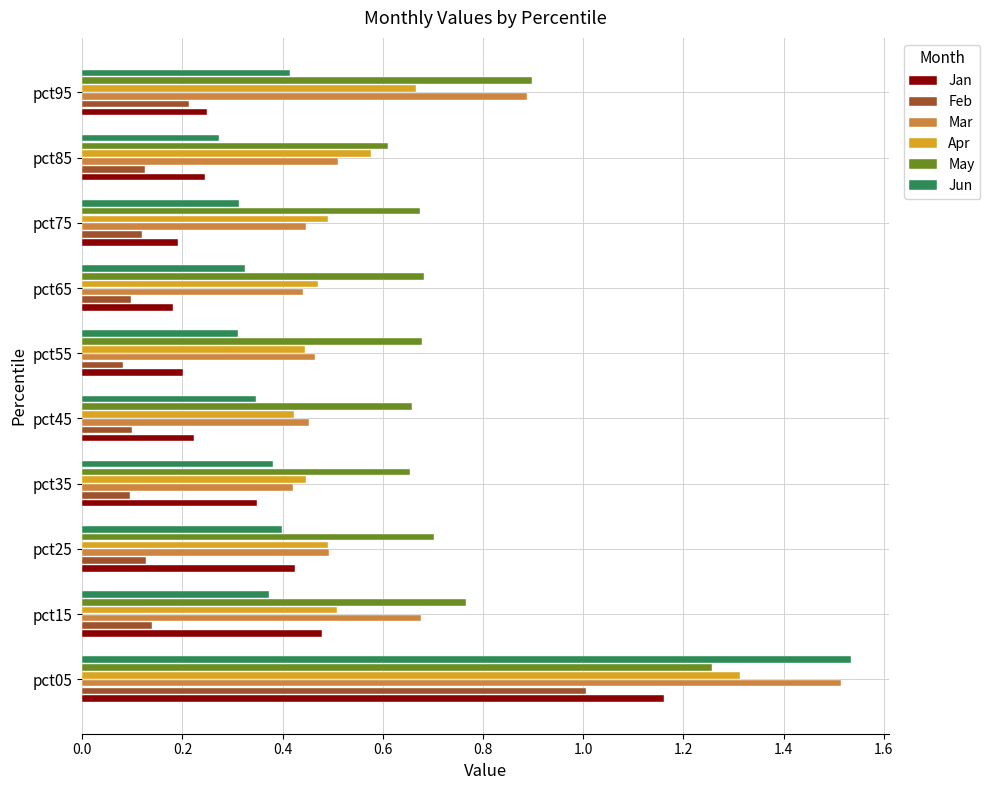

Which label corresponds to the largest value in the chart?

pct05